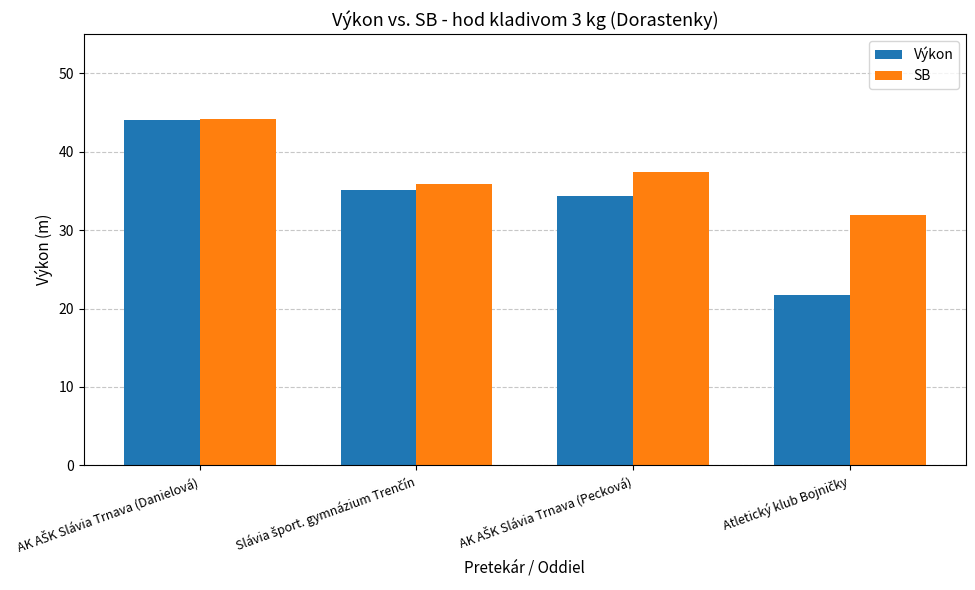

What is the difference between the second highest and second lowest values in the SB series?

1.5